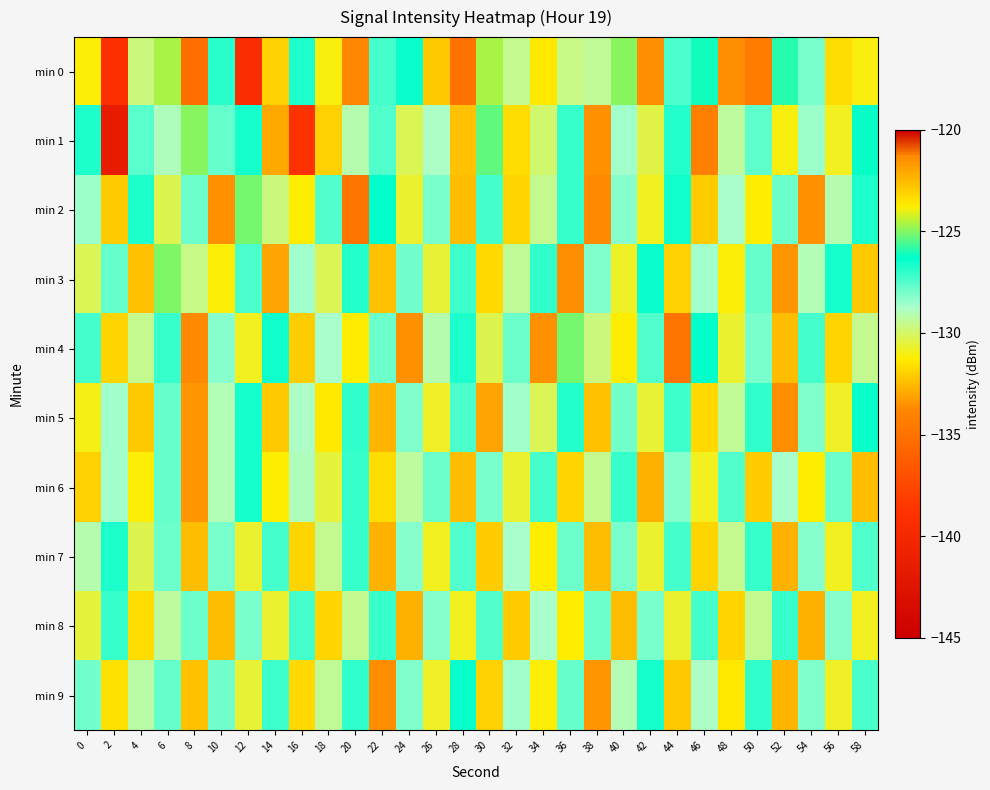

At how many categories does at least one series exceed -134?

30